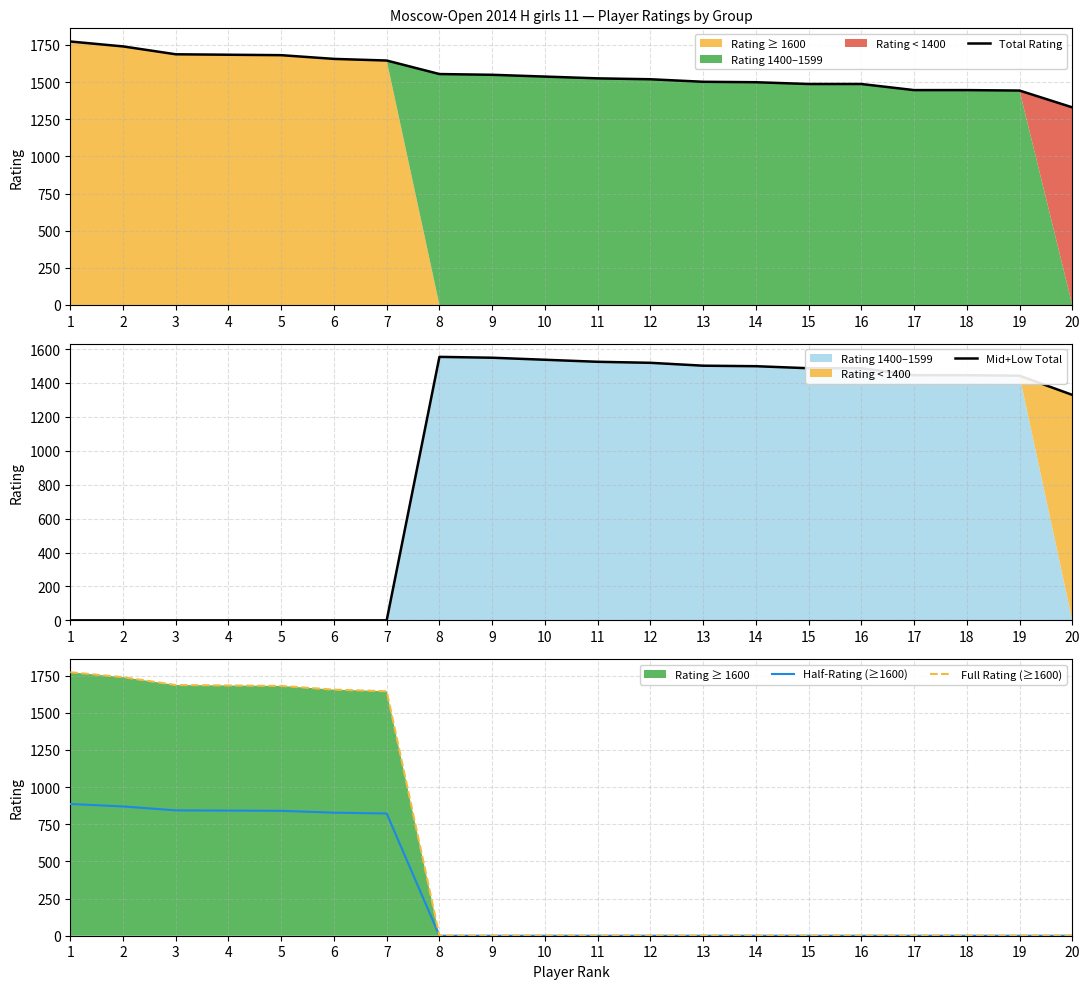

At which label does Half-Rating (≥1600) reach its peak?

1